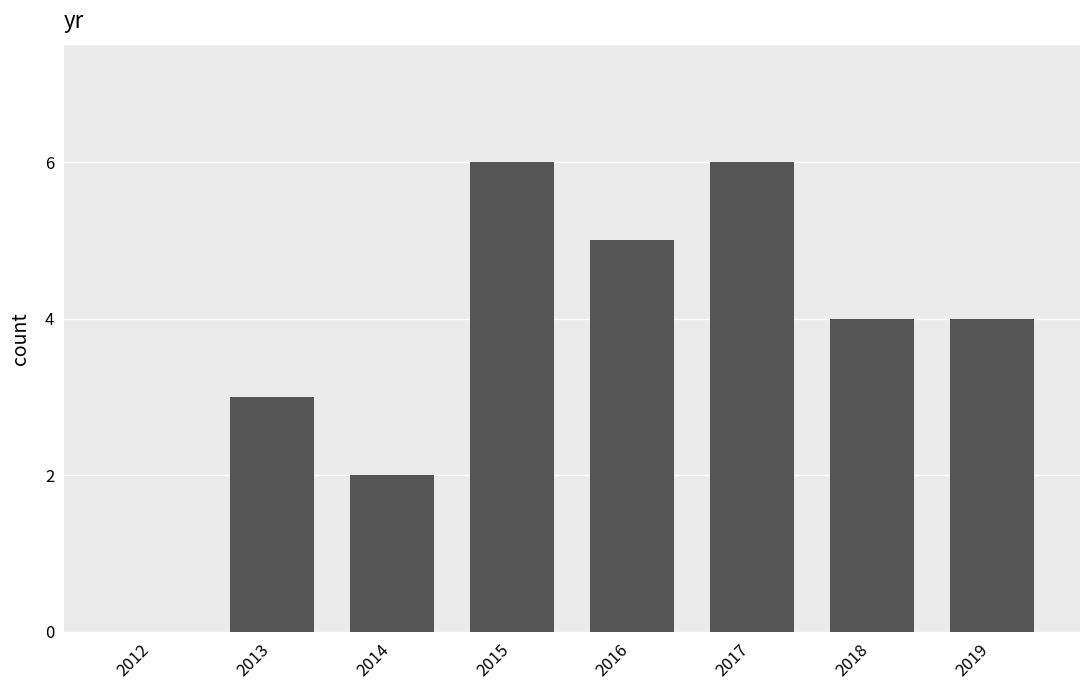

True or false: the data shows 6 at 2017.

True